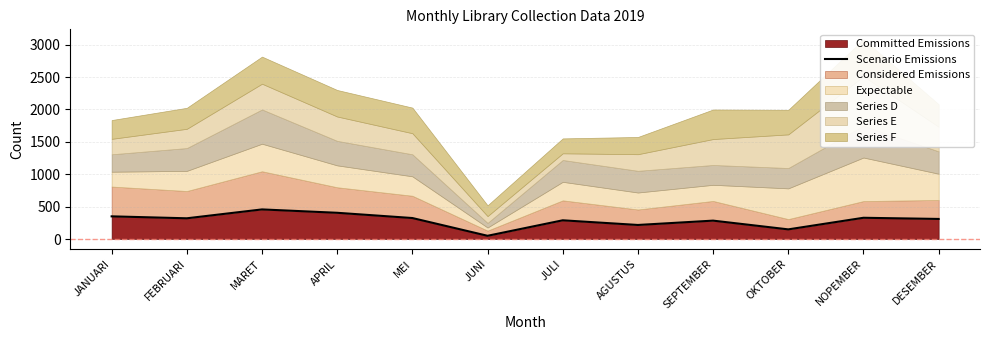

At which category does the data reach its first local peak?

MARET